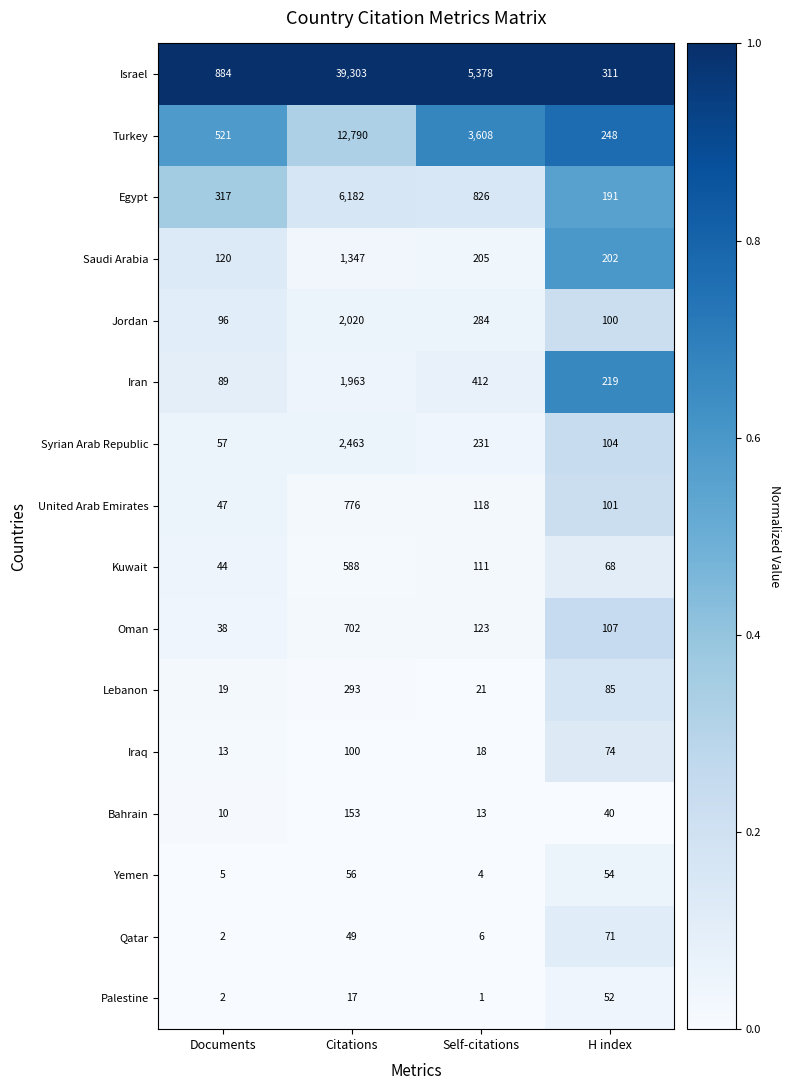

The value of Turkey at H index is 336. True or false?

False